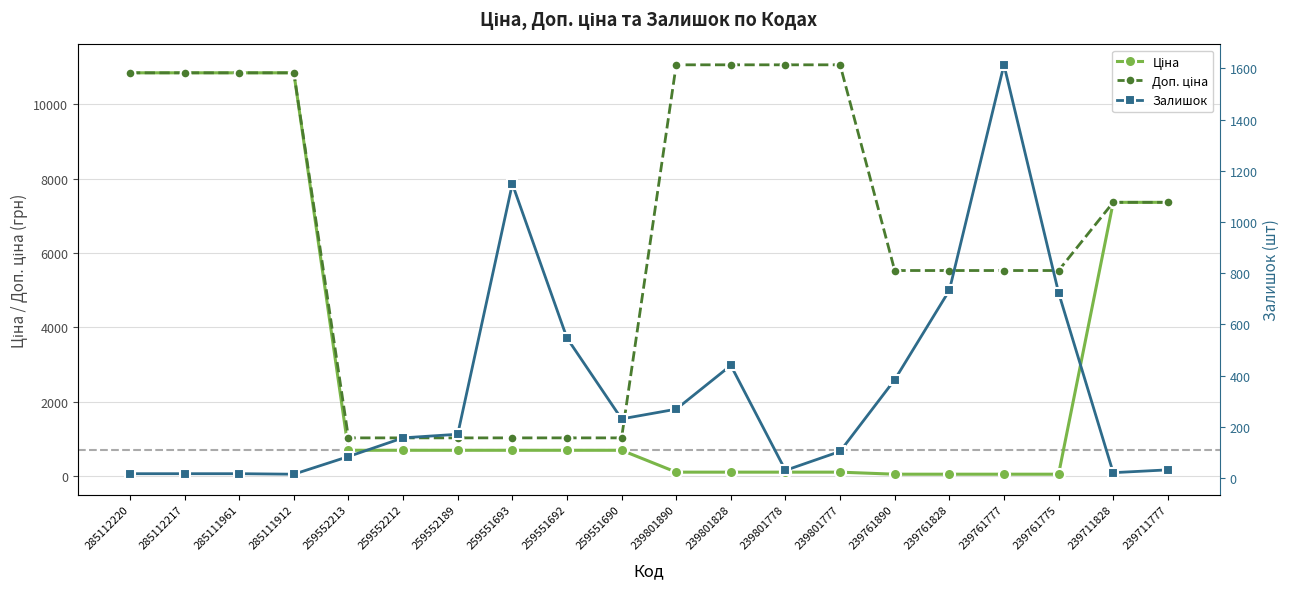

Reading right to left, extract all data points from this chart.

Ціна: 7360.2	7360.2	55.3	55.3	55.3	55.3	110.5	110.5	110.5	110.5	698.3	698.3	698.3	698.3	698.3	698.3	10840.1	10840.1	10840.1	10840.1
Доп. ціна: 7360.2	7360.2	5528.0	5528.0	5528.0	5528.0	11055.0	11055.0	11055.0	11055.0	1031.4	1031.4	1031.4	1031.4	1031.4	1031.4	10840.1	10840.1	10840.1	10840.1
Залишок: 32.0	21.0	724.0	1614.0	733.0	384.0	104.0	30.0	440.0	269.0	231.0	547.0	1149.0	171.0	157.0	84.0	15.0	17.0	17.0	17.0